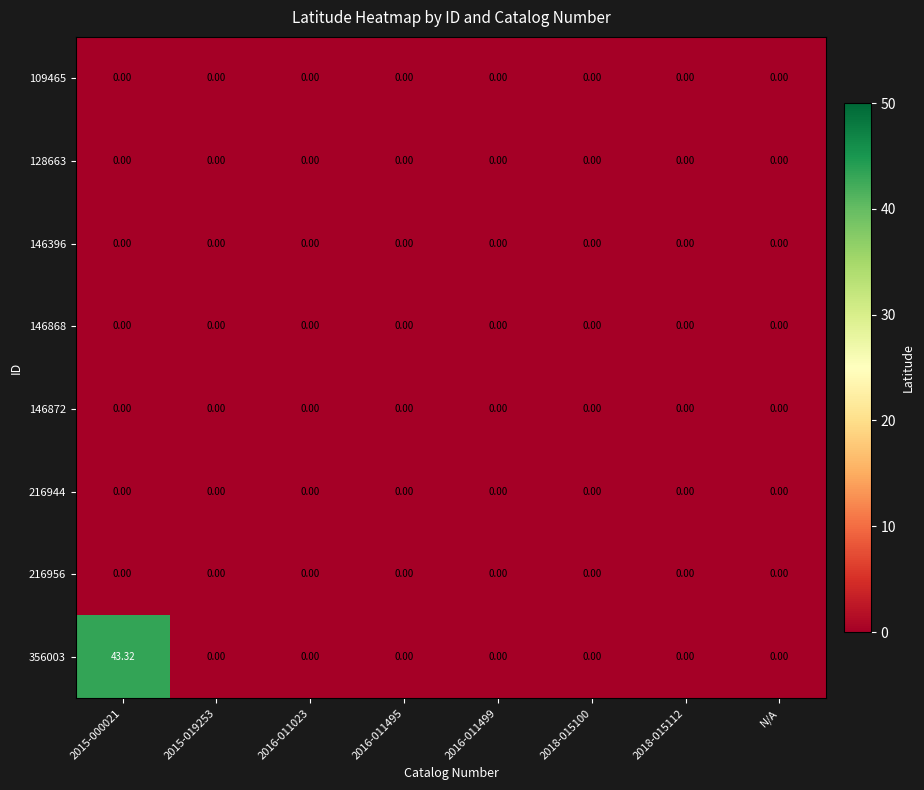

Is the value of 356003 at 2015-000021 greater than the value of 146872 at 2016-011499?

Yes